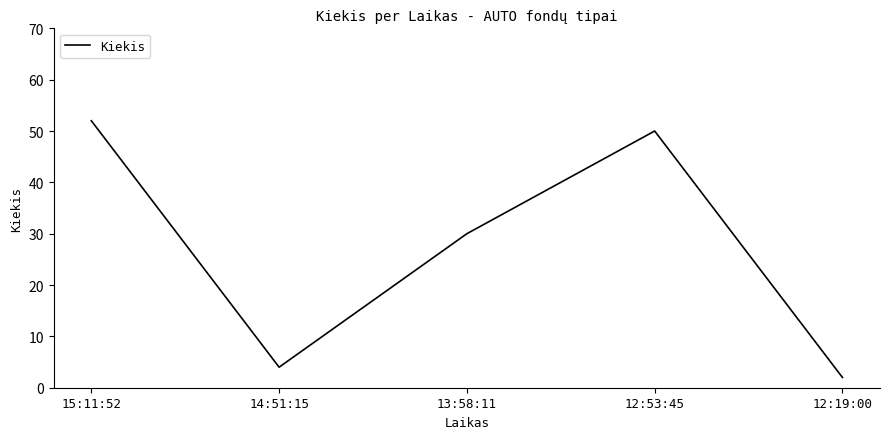

What is the sum of all values?

138